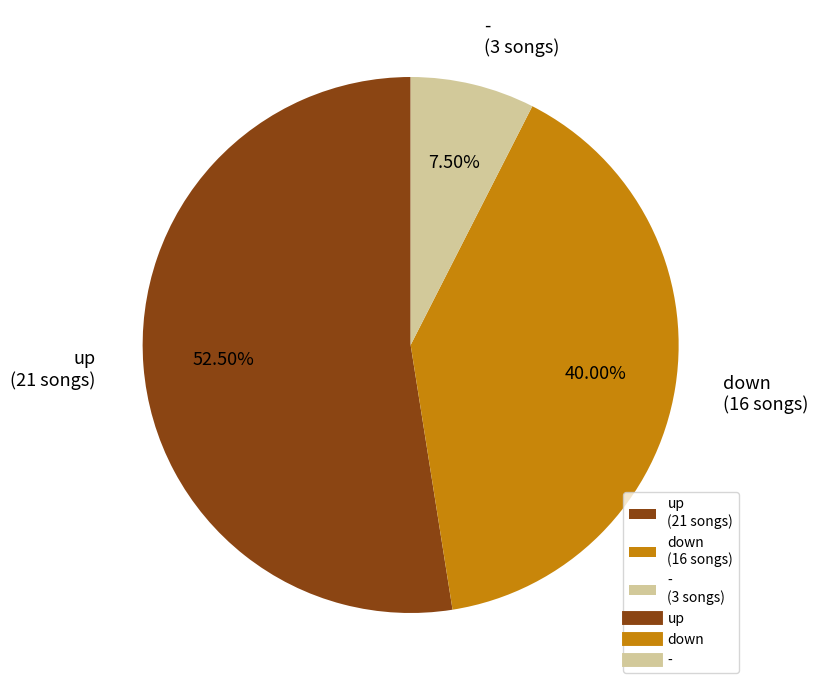

What is the smallest slice in the pie chart?

-